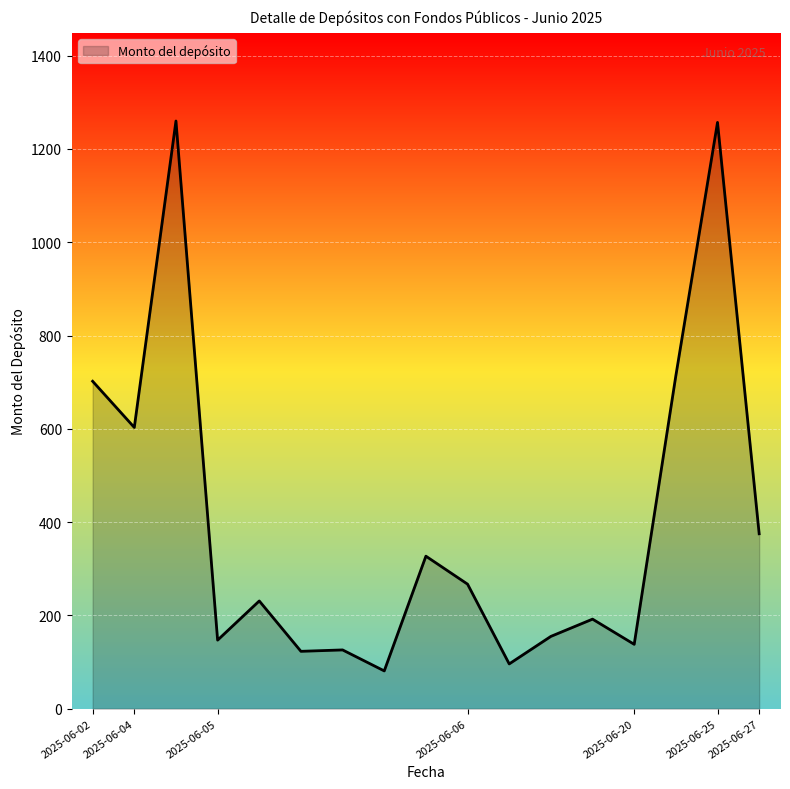

What is the smallest value displayed?

81